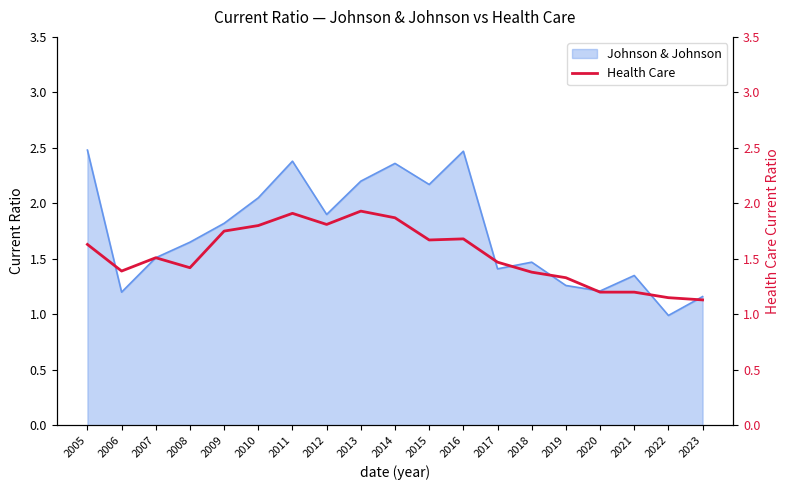

How many interior local valleys (lower than both neighbors) does the data have?

4